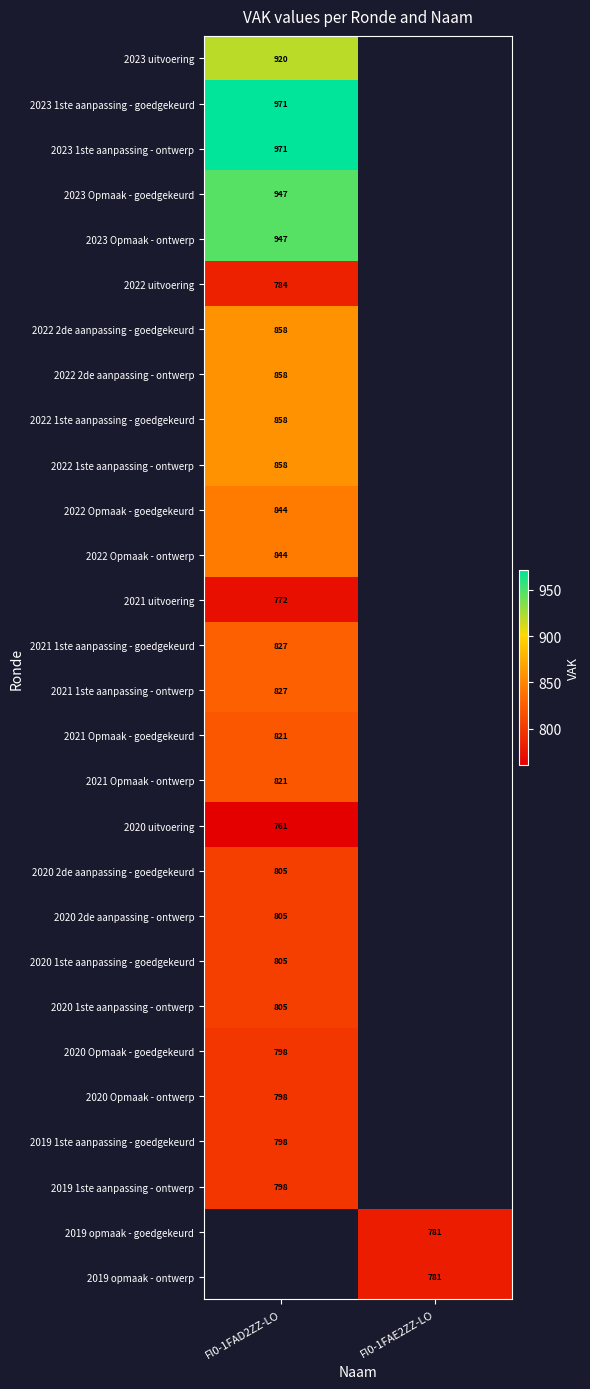

Which has a higher value, FI0-1FAE2ZZ-LO or FI0-1FAD2ZZ-LO?

FI0-1FAD2ZZ-LO